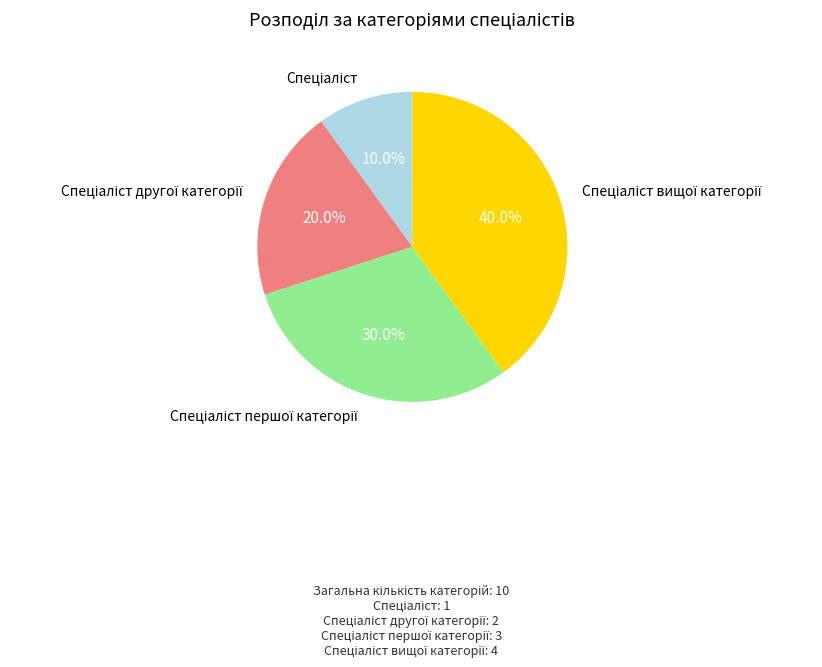

Does any single category account for the majority?

No